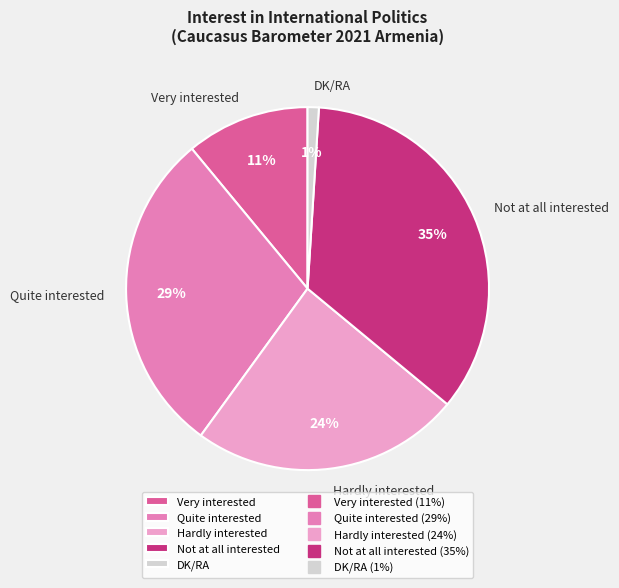

What is the ratio of the value at Not at all interested to the value at Quite interested?

1.2